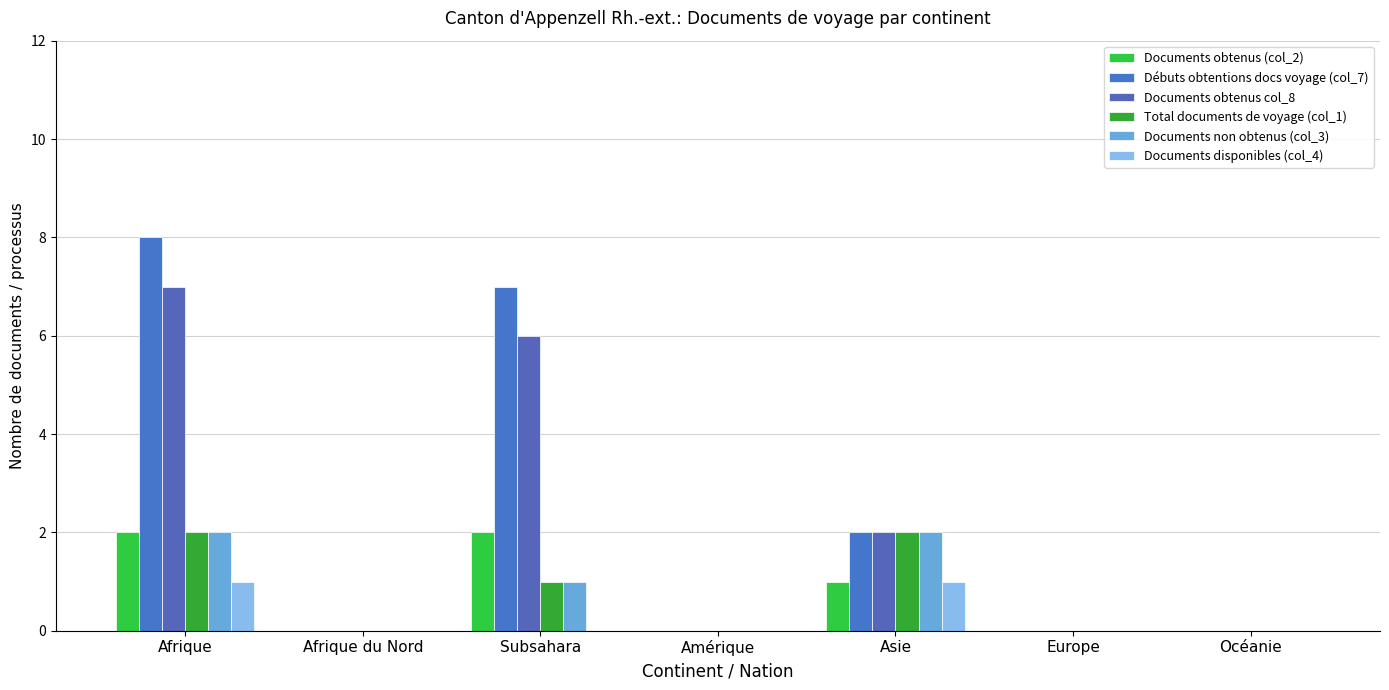

What are all the series names shown in the legend?

Documents obtenus (col_2), Débuts obtentions docs voyage (col_7), Documents obtenus col_8, Total documents de voyage (col_1), Documents non obtenus (col_3), Documents disponibles (col_4)